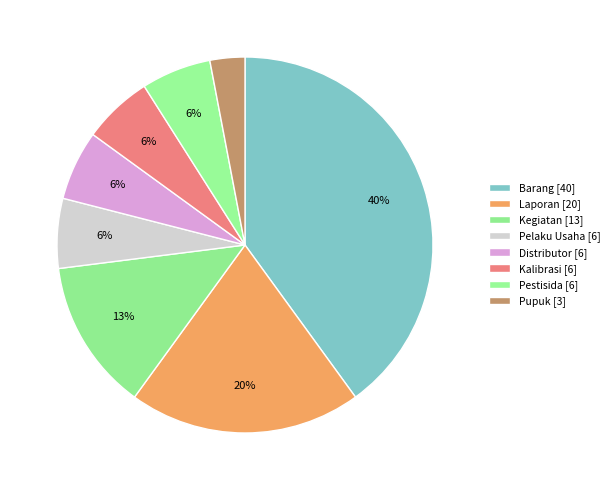

How much of the chart is everything except Pelaku Usaha?

94.0%